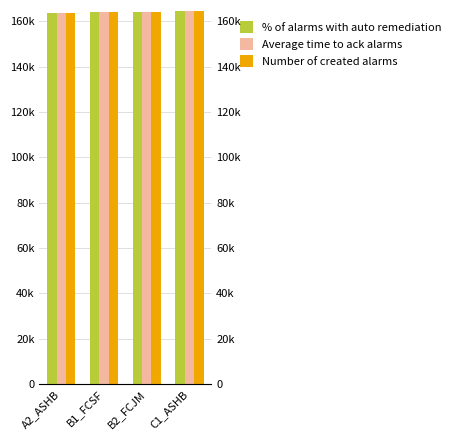

What is the label of the 2nd bar from the left?

B1_FCSF